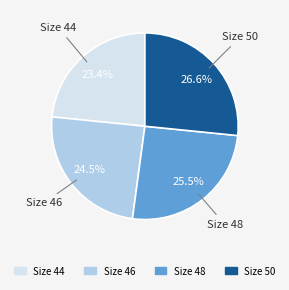

Is there a majority slice in this chart?

No